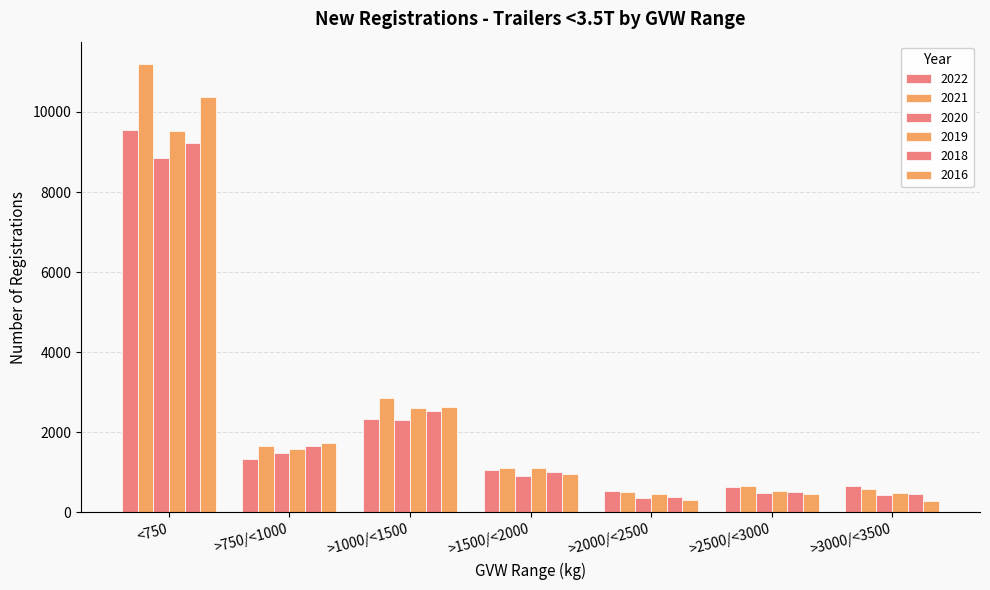

Rank the series by their maximum value, from lowest to highest.

2020, 2018, 2019, 2022, 2016, 2021